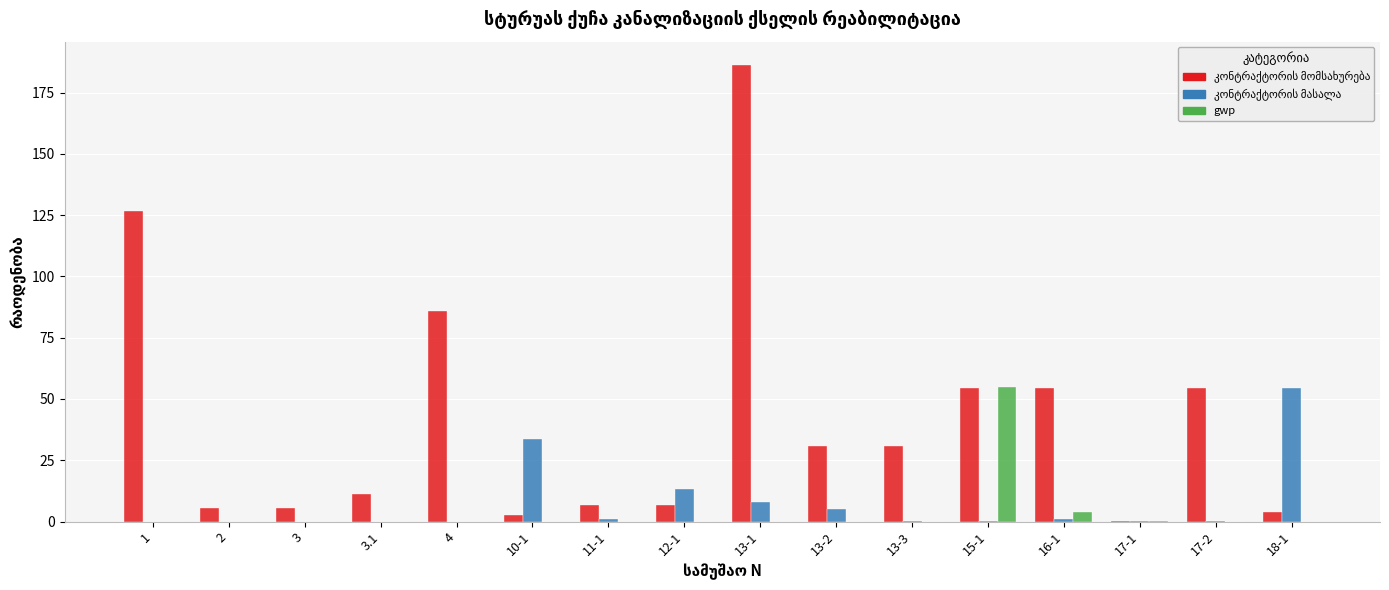

At which category does the chart reach its peak across all series?

13-1